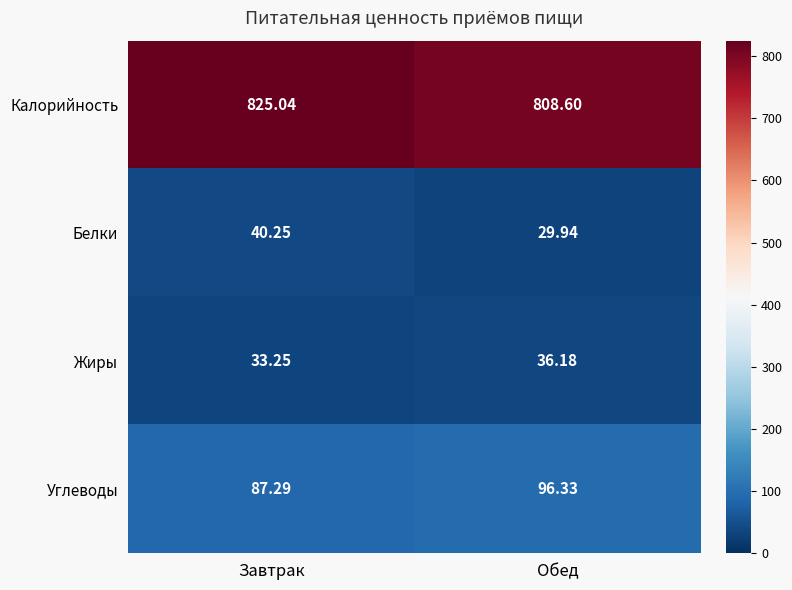

At which label does Углеводы reach its minimum?

Завтрак